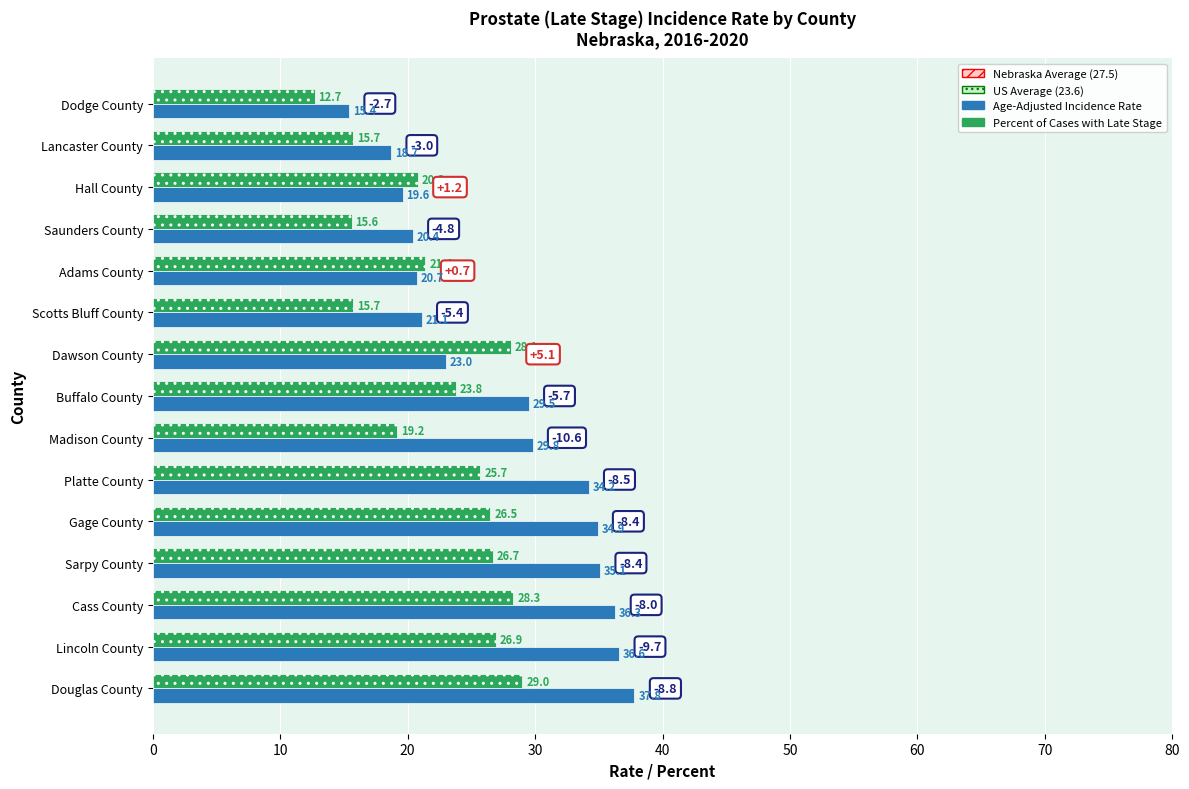

What is the greatest value displayed?

37.8